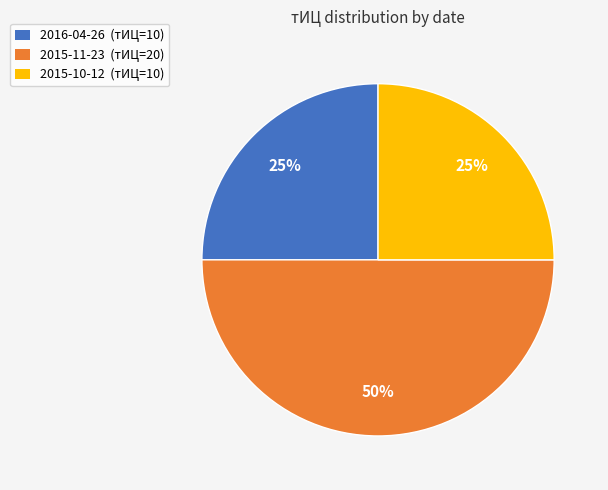

Is 2015-10-12 (тИЦ=10) the majority of the pie?

No